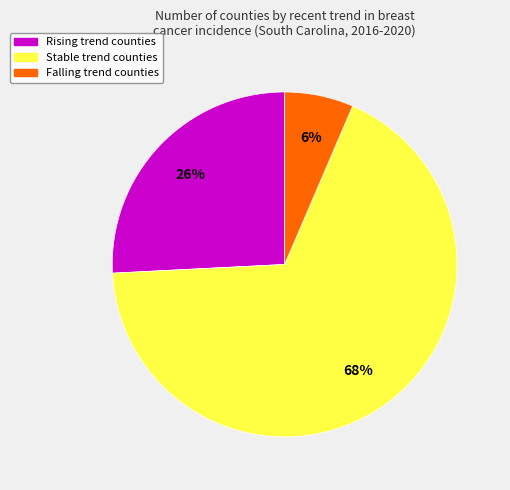

Does any single category account for the majority?

Yes